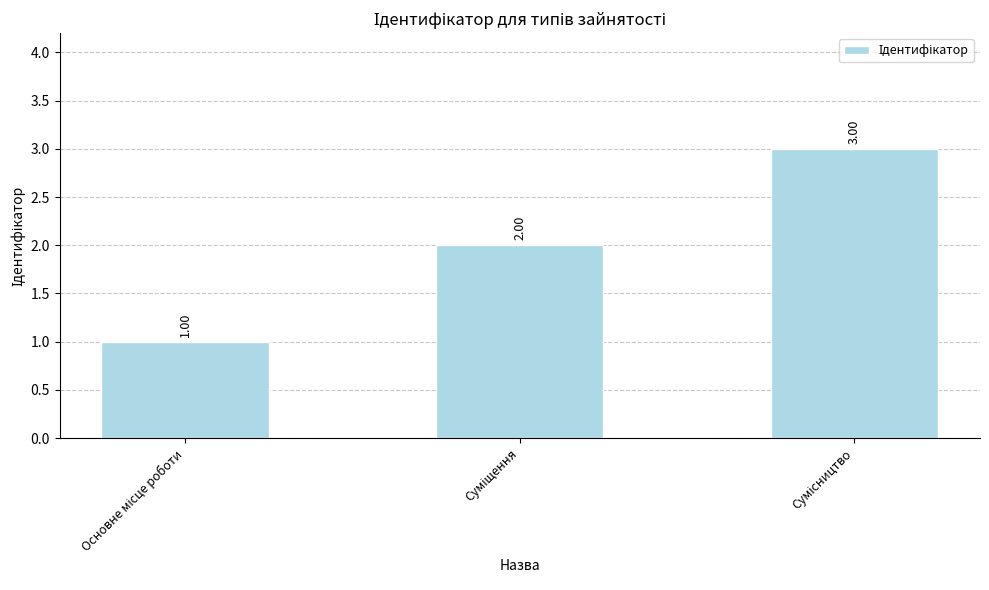

What is the maximum value shown in the chart?

3